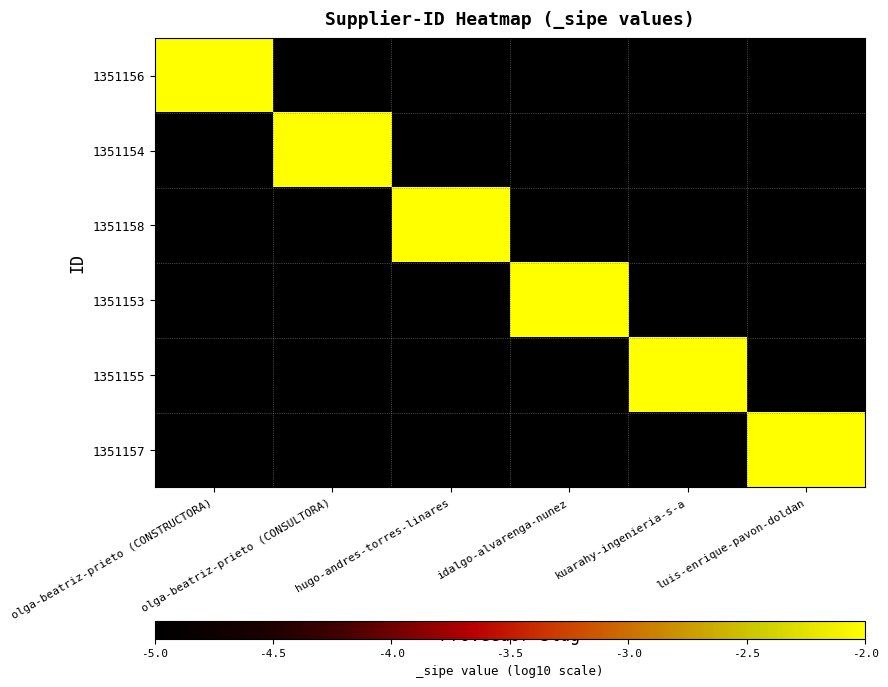

What is the total value across all series at idalgo-alvarenga-nunez?

-27